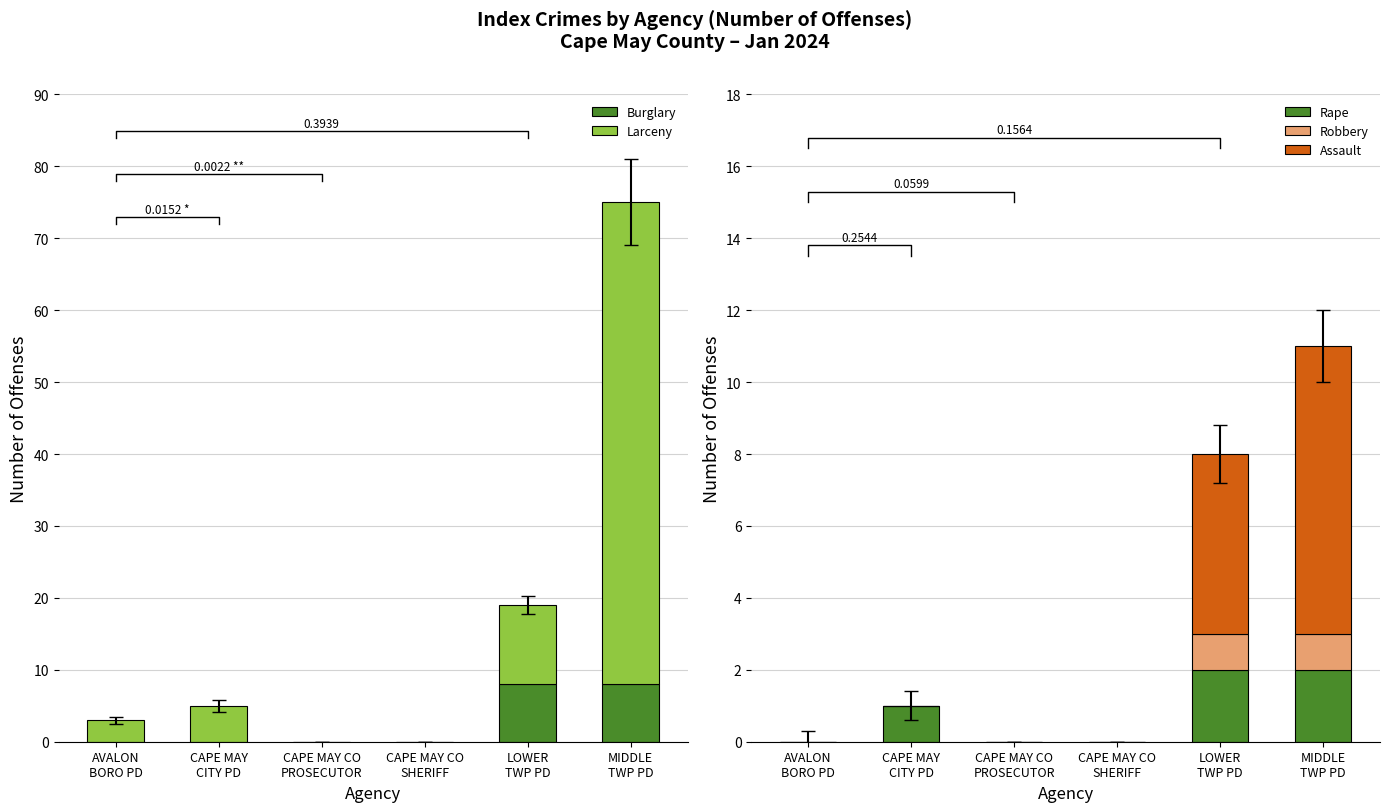

At which category is the sum across all series the highest?

MIDDLE
TWP PD